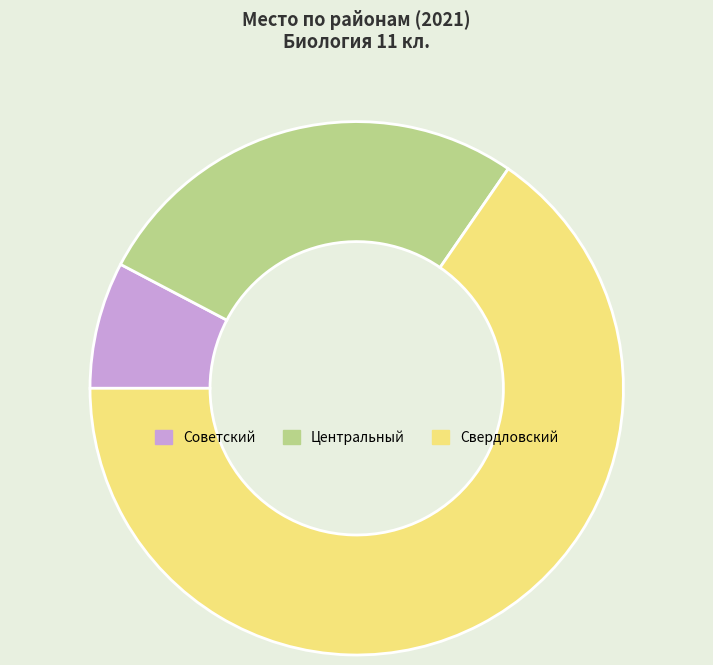

Count the number of slices in the pie.

3